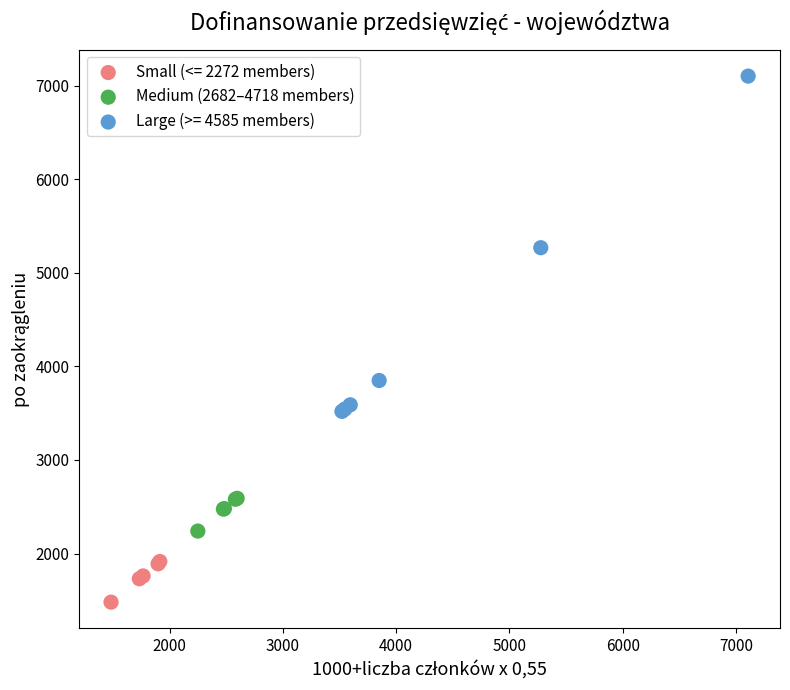

Which series reaches the minimum Y coordinate?

Small (<= 2272 members)